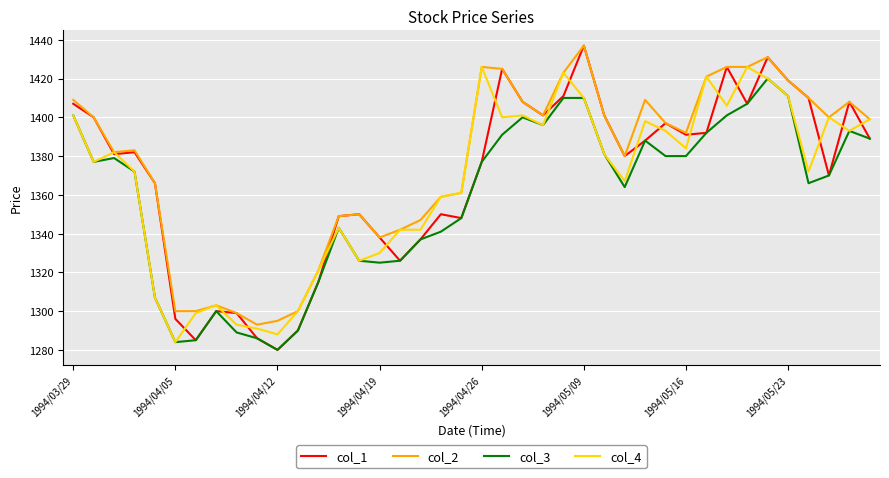

How many distinct data groups are displayed?

4